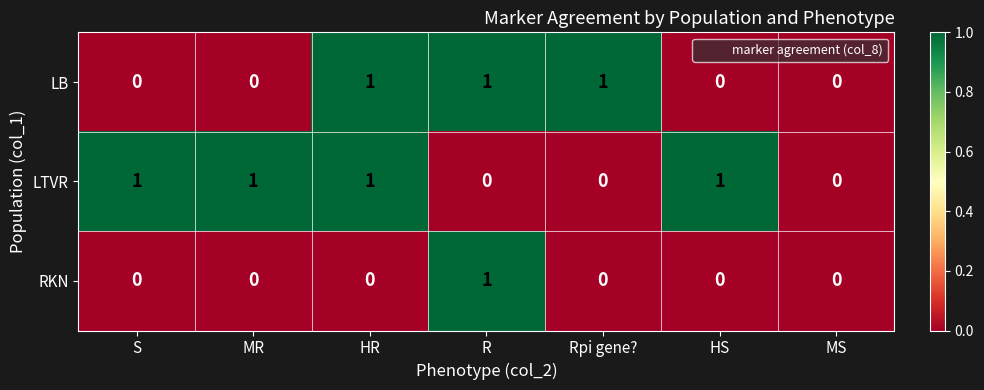

What is the sum of all LB values?

3